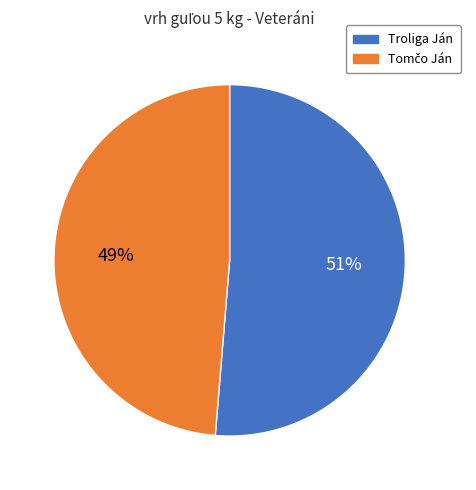

The Troliga Ján slice represents 51% of the pie. True or false?

True